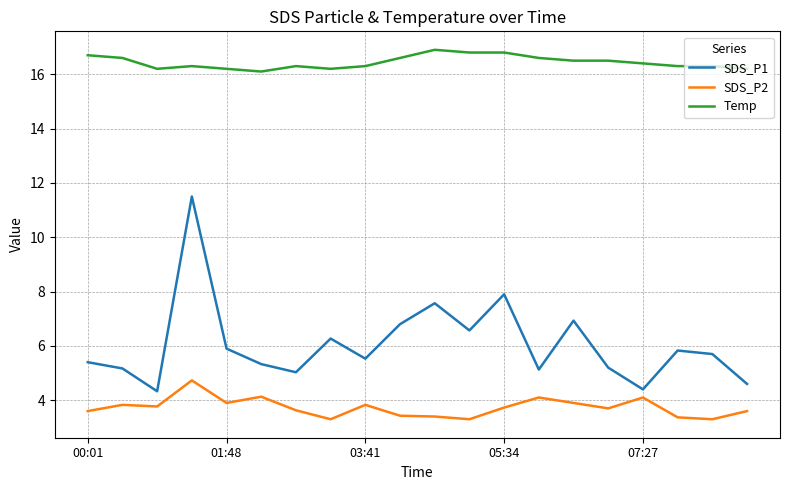

List the series in order of their peak value, lowest first.

SDS_P2, SDS_P1, Temp